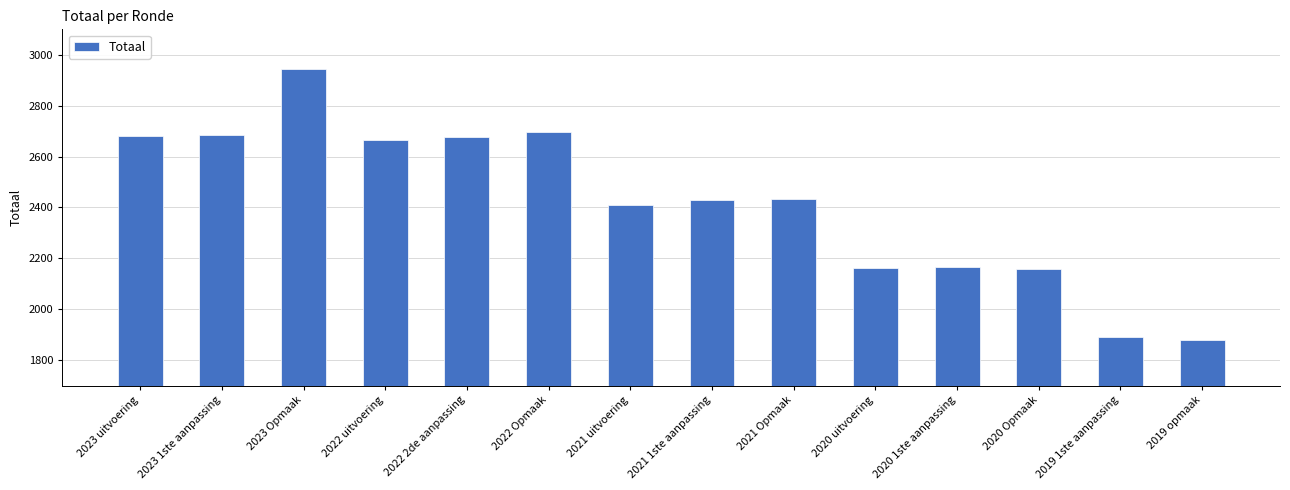

The value at 2023 1ste aanpassing is 999. True or false?

False